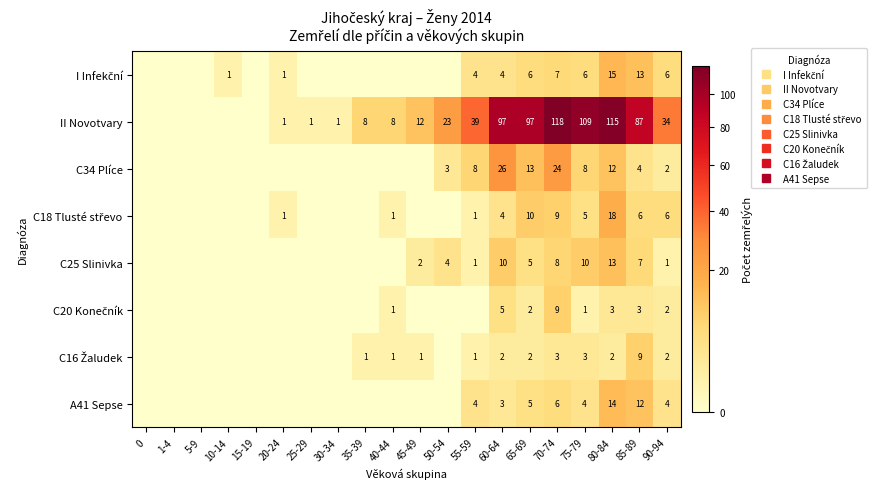

How many categories are shown in the chart?

20